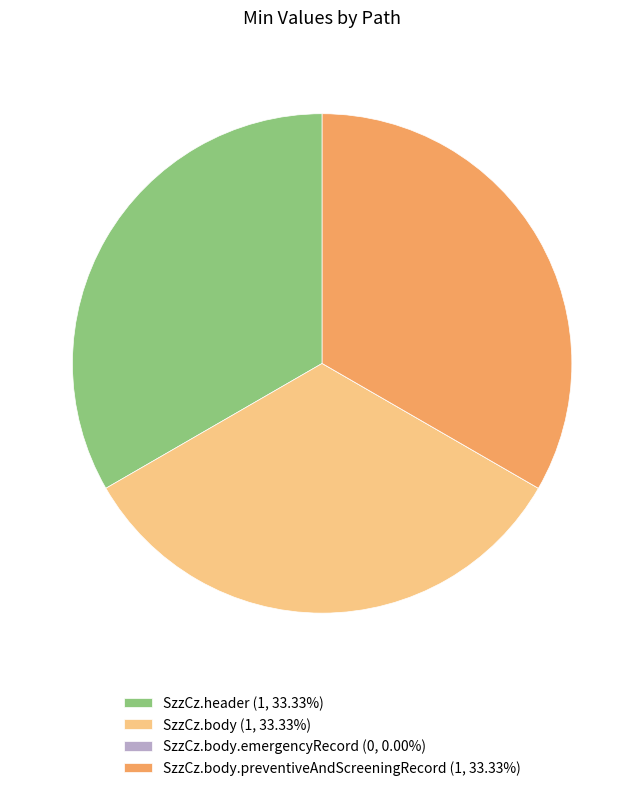

Is there a majority slice in this chart?

No